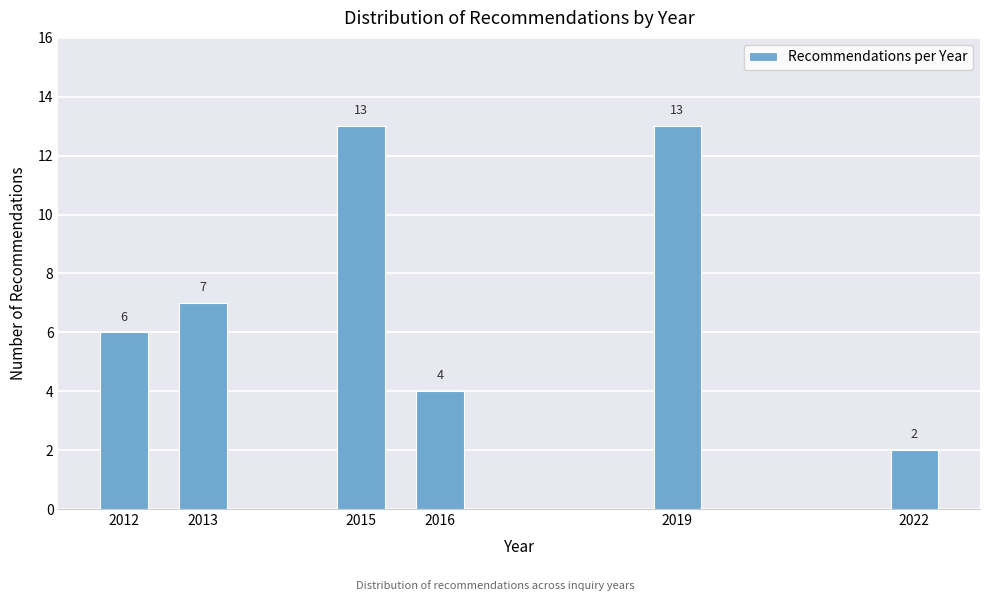

Reading left to right, extract all data points from this chart.

6	7	13	4	13	2